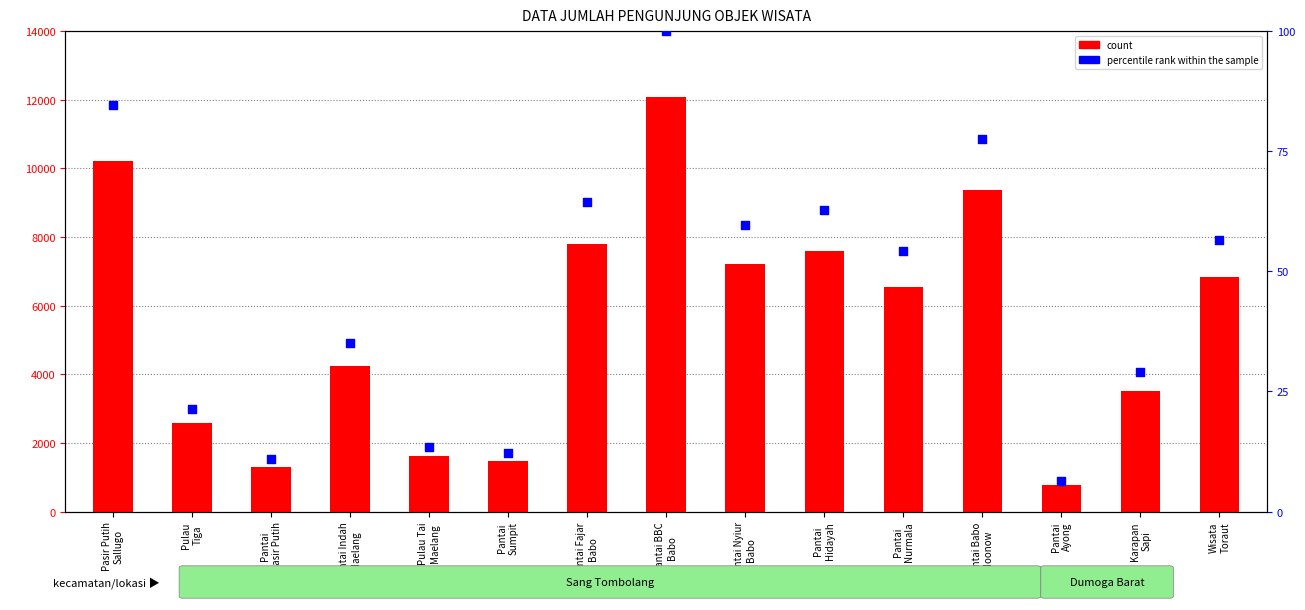

Which series reaches the minimum Y coordinate?

percentile rank within the sample